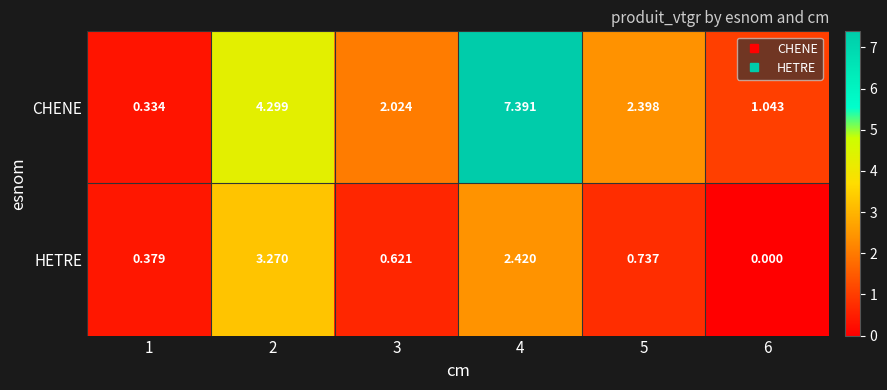

Rank the series at 6 from lowest to highest value.

HETRE, CHENE